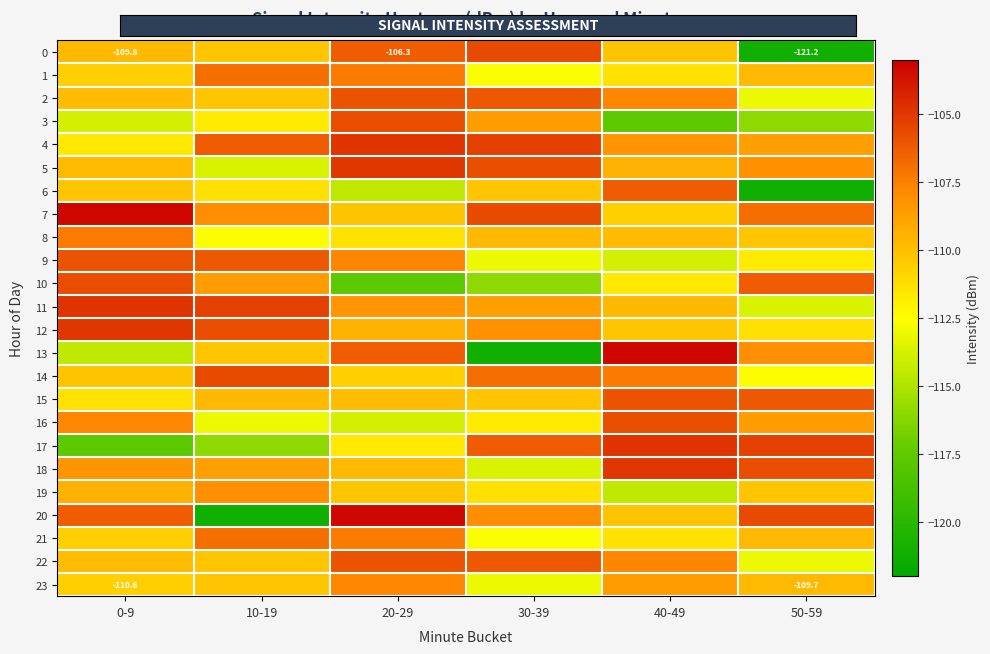

Rank the series at 10-19 from lowest to highest value.

20, 17, 5, 16, 8, 3, 6, 13, 0, 2, 22, 23, 15, 18, 10, 19, 7, 1, 21, 4, 9, 12, 14, 11